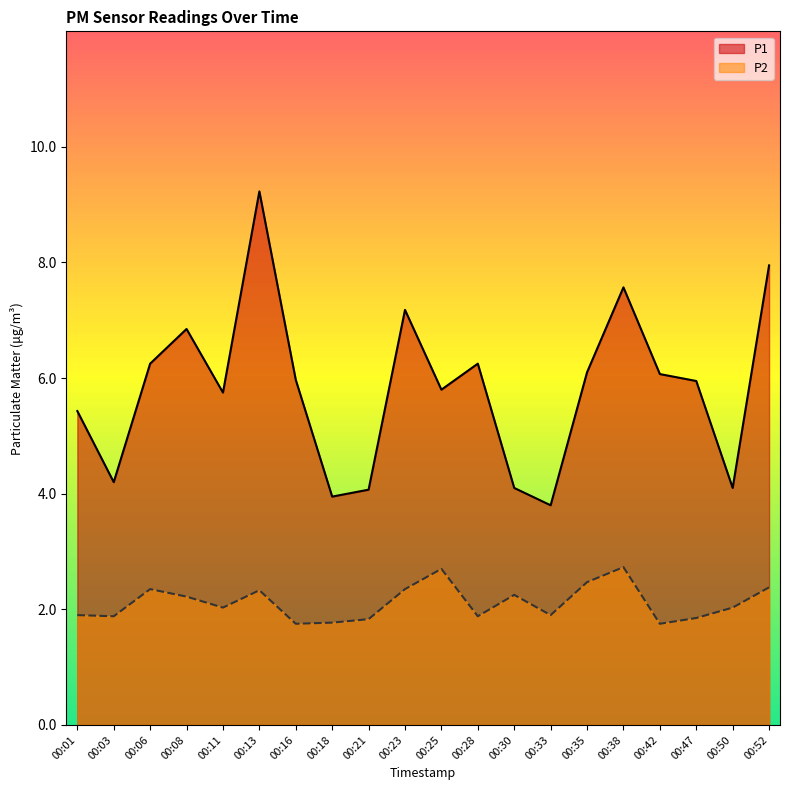

Where is the first local maximum for P1?

00:08